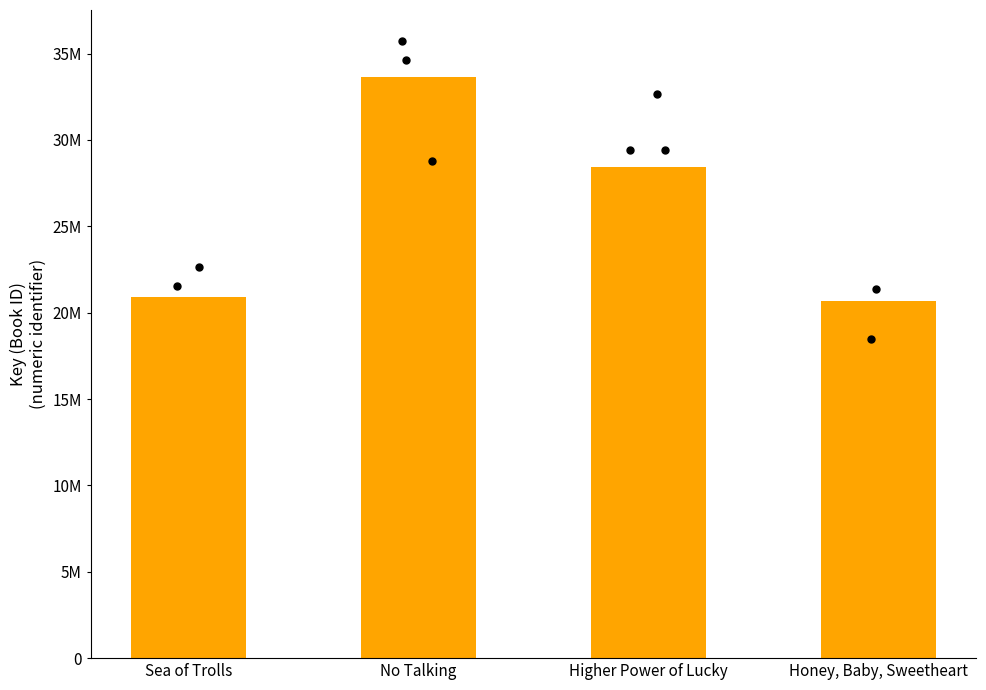

What is the change in value from No Talking to Higher Power of Lucky?

-5199025